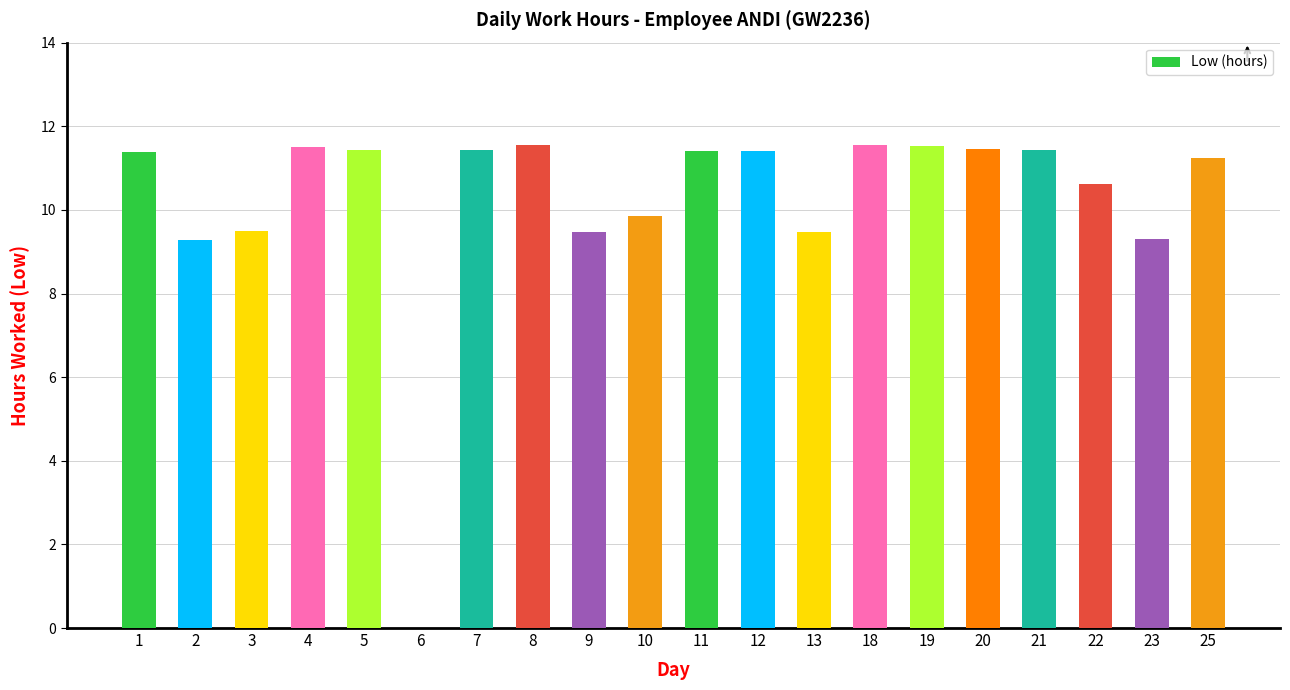

Which has a higher value, 12 or 23?

12